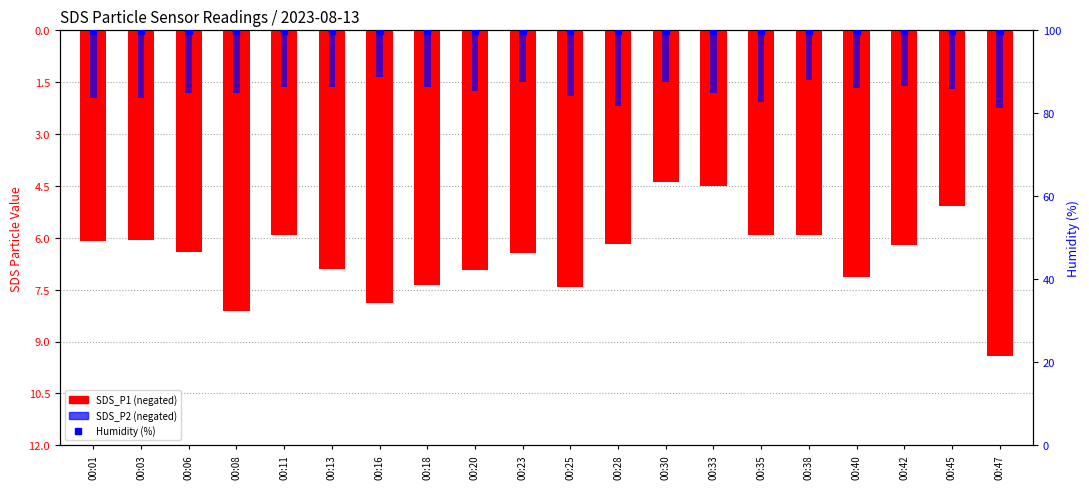

What is the value of the SDS_P1 (negated) bar at the 10th from the left?

-6.5